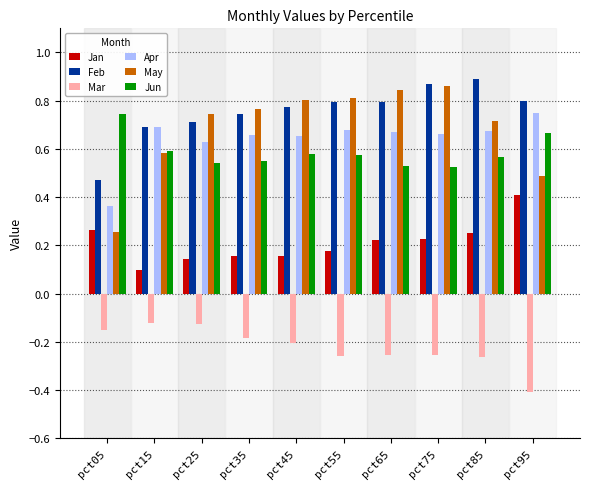

At how many categories does at least one series exceed 0?

10